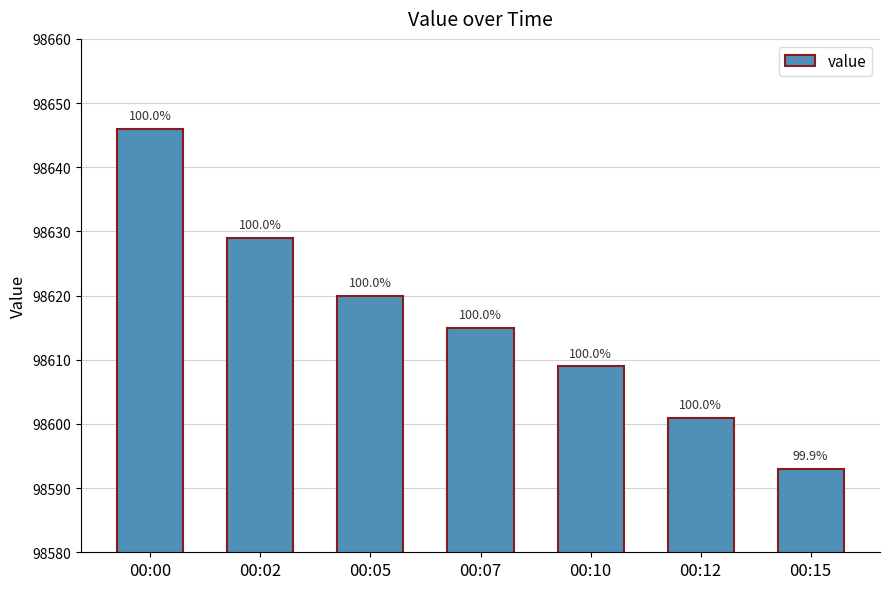

How many bars are there in total?

7